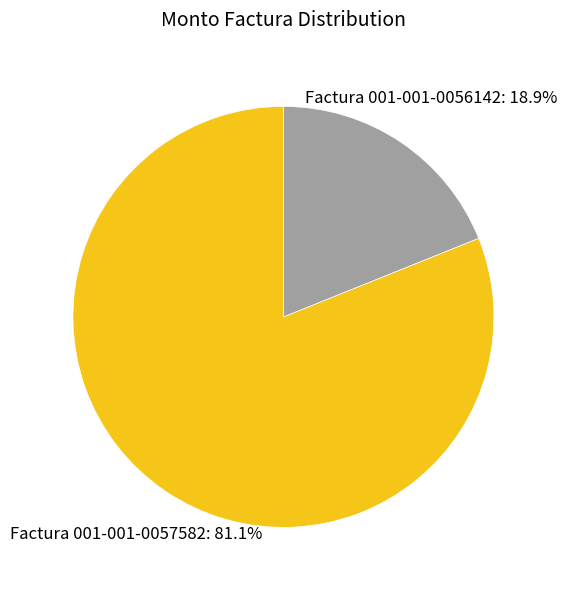

Rank the categories by value from lowest to highest.

Factura 001-001-0056142, Factura 001-001-0057582